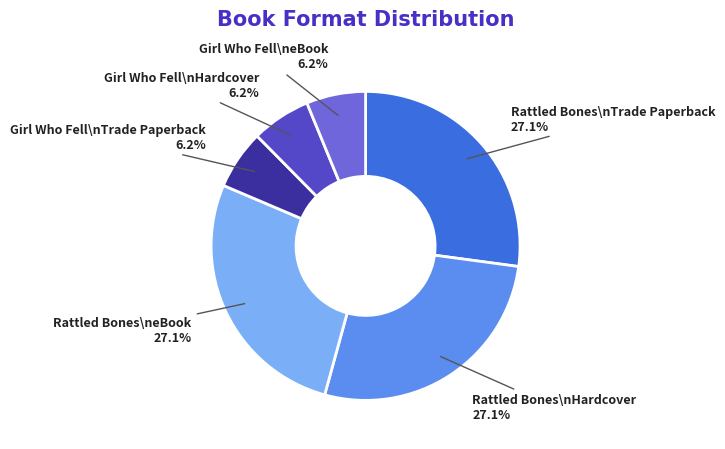

Between Girl Who Fell\nHardcover and Rattled Bones\nHardcover, which is larger?

Rattled Bones\nHardcover